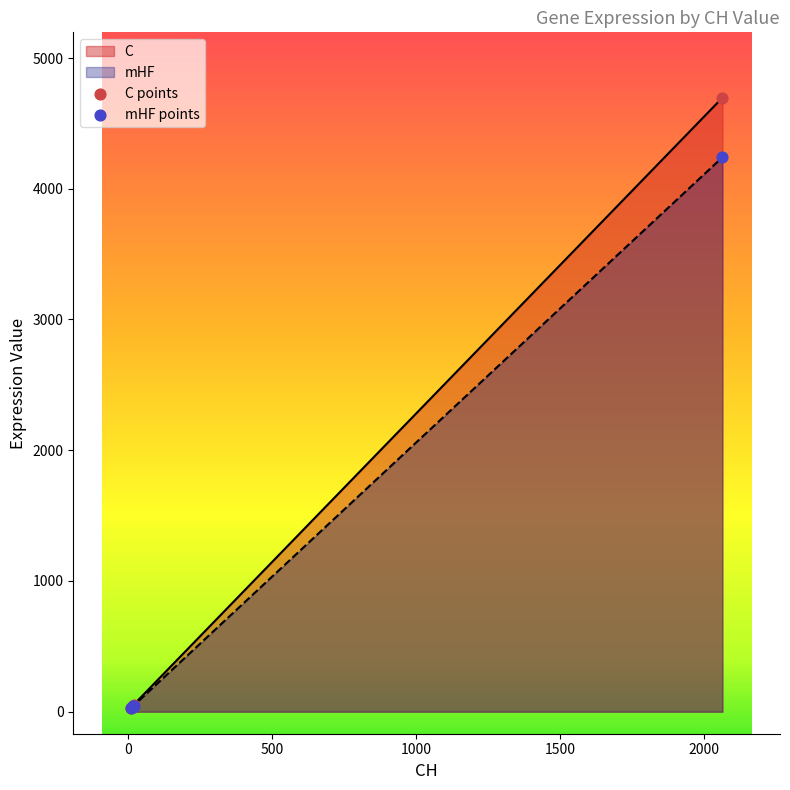

At how many categories does at least one series exceed 1133?

1